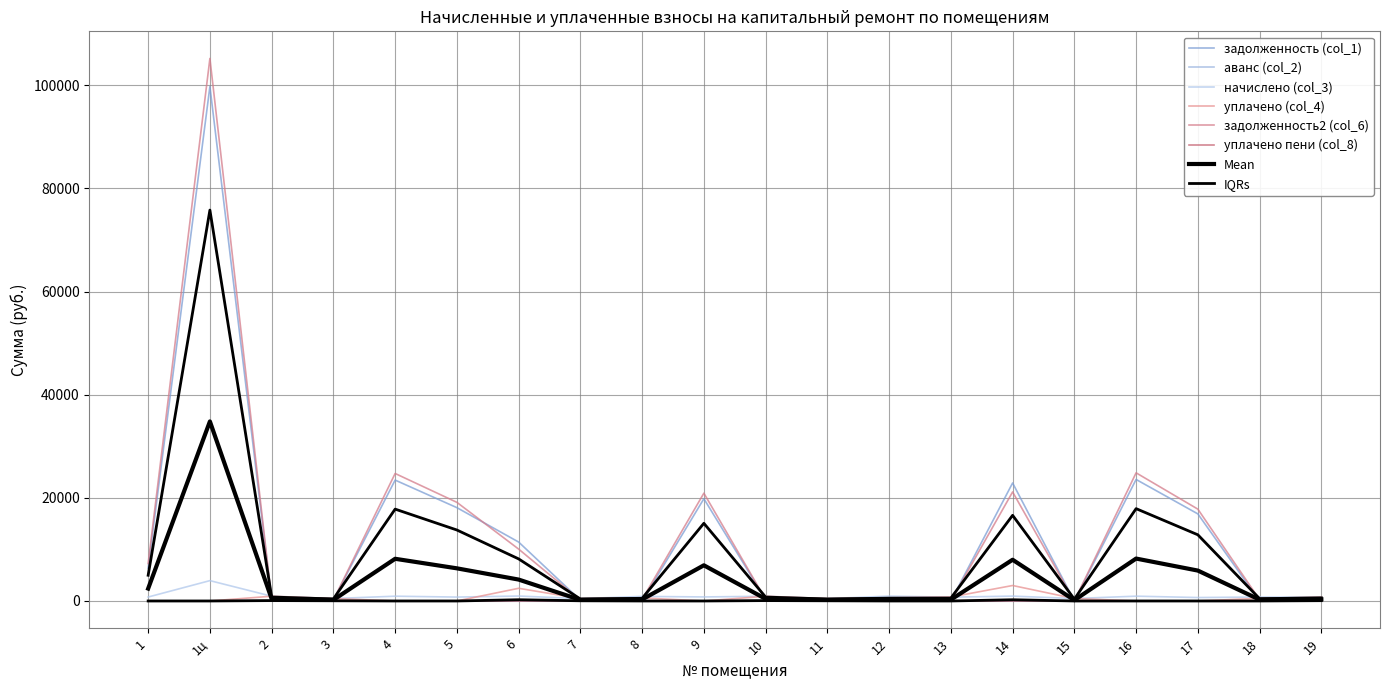

How many lines are shown in the chart?

6